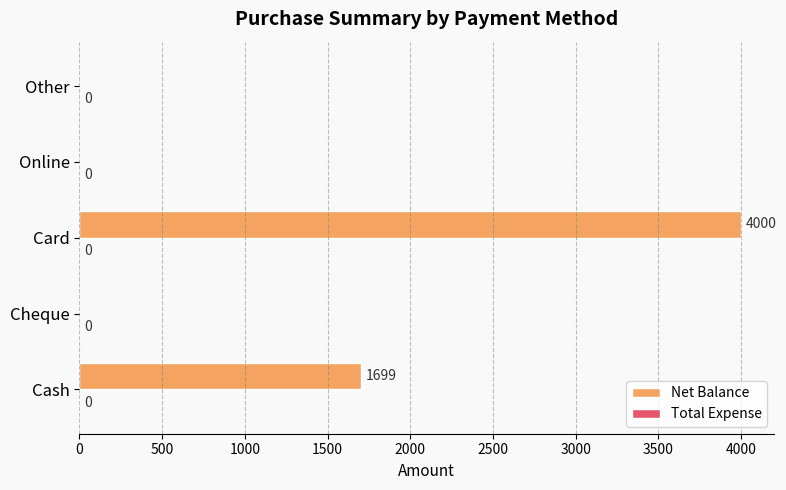

The chart shows a value of 0 at Cheque. True or false?

True